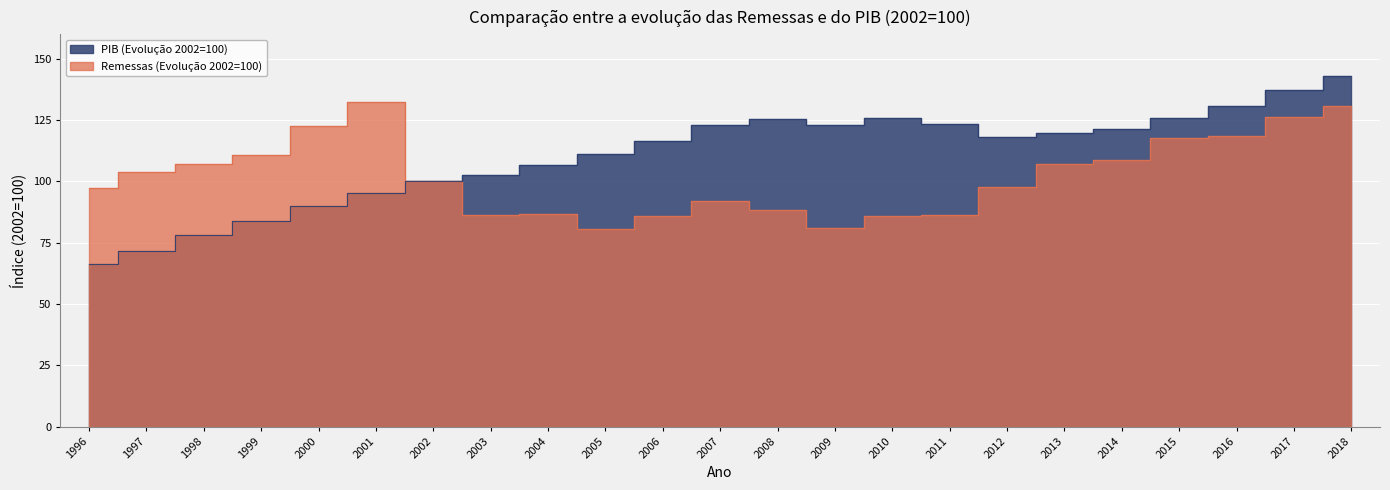

True or false: PIB (Evolução 2002=100) and Remessas (Evolução 2002=100) cross at least once.

False